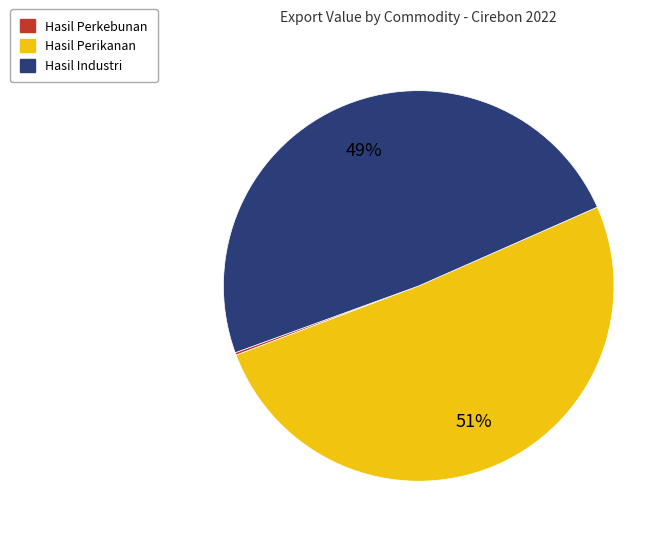

Combined, do Hasil Perikanan and Hasil Industri account for over 50%?

Yes